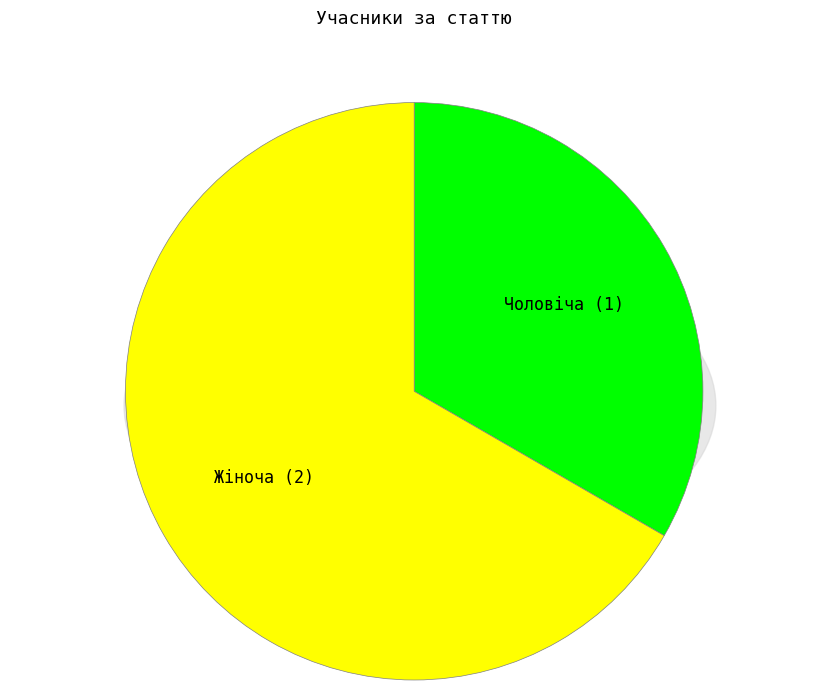

True or false: Чоловіча accounts for 43% of the total.

False